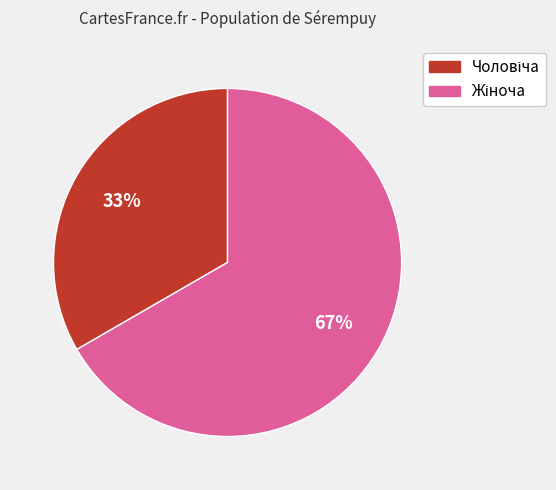

Is there any slice that represents more than half of the pie?

Yes